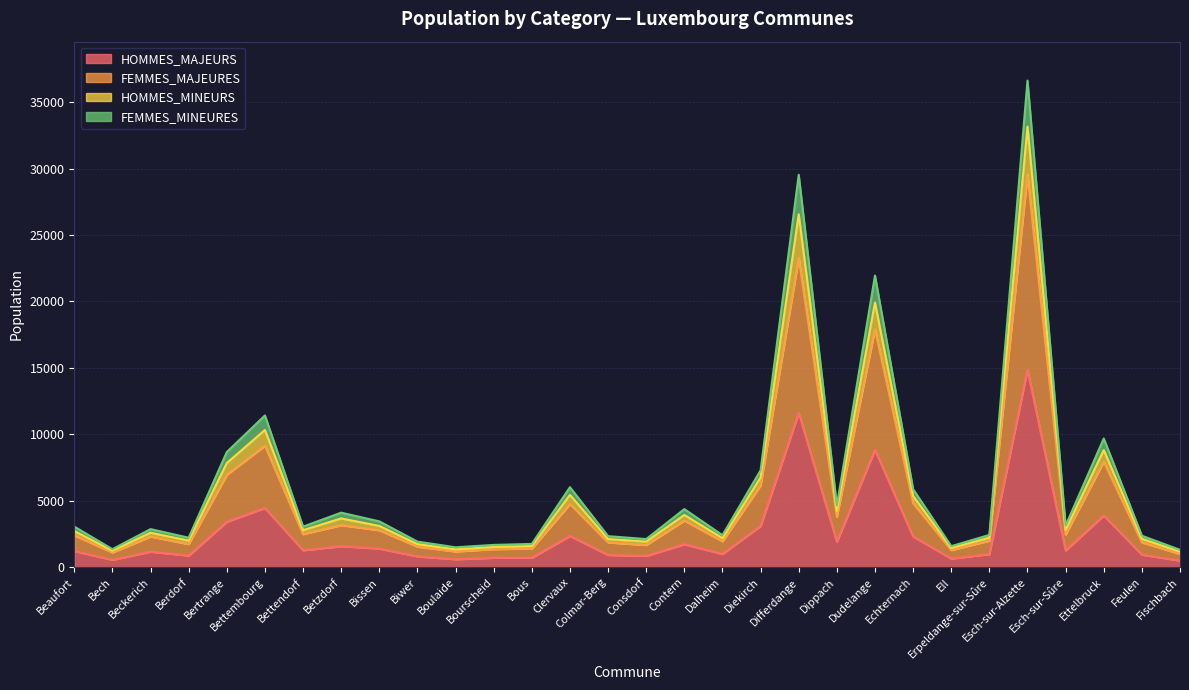

What is the maximum value for HOMMES_MAJEURS?

14864